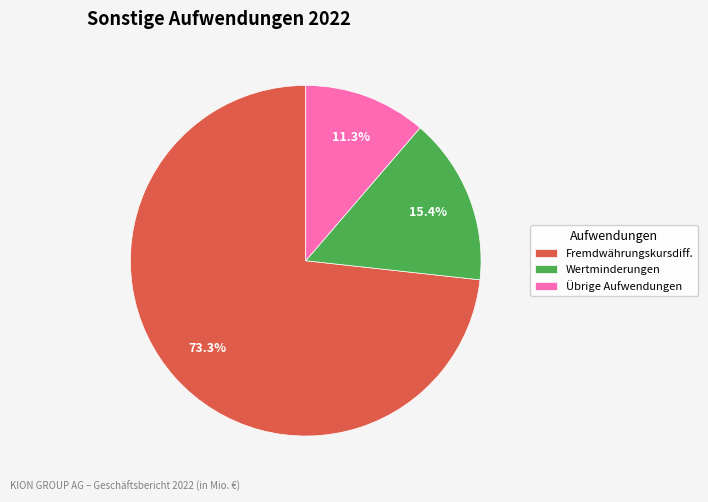

How many segments does this pie chart have?

3